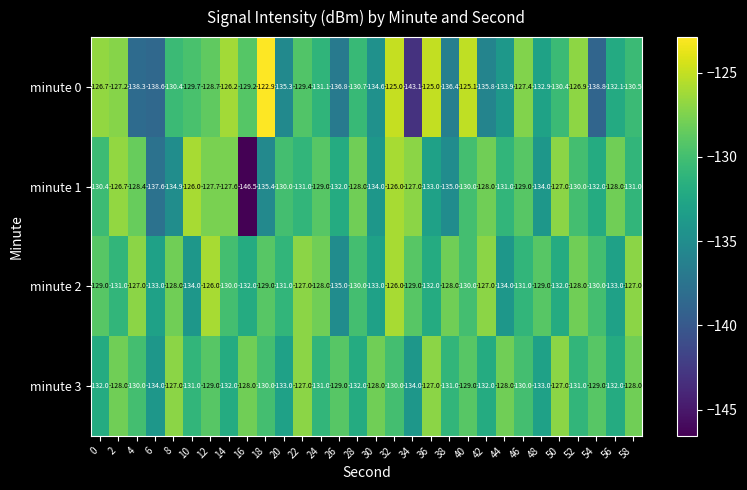

What is the spread (max minus min) of values at 56?

5.0